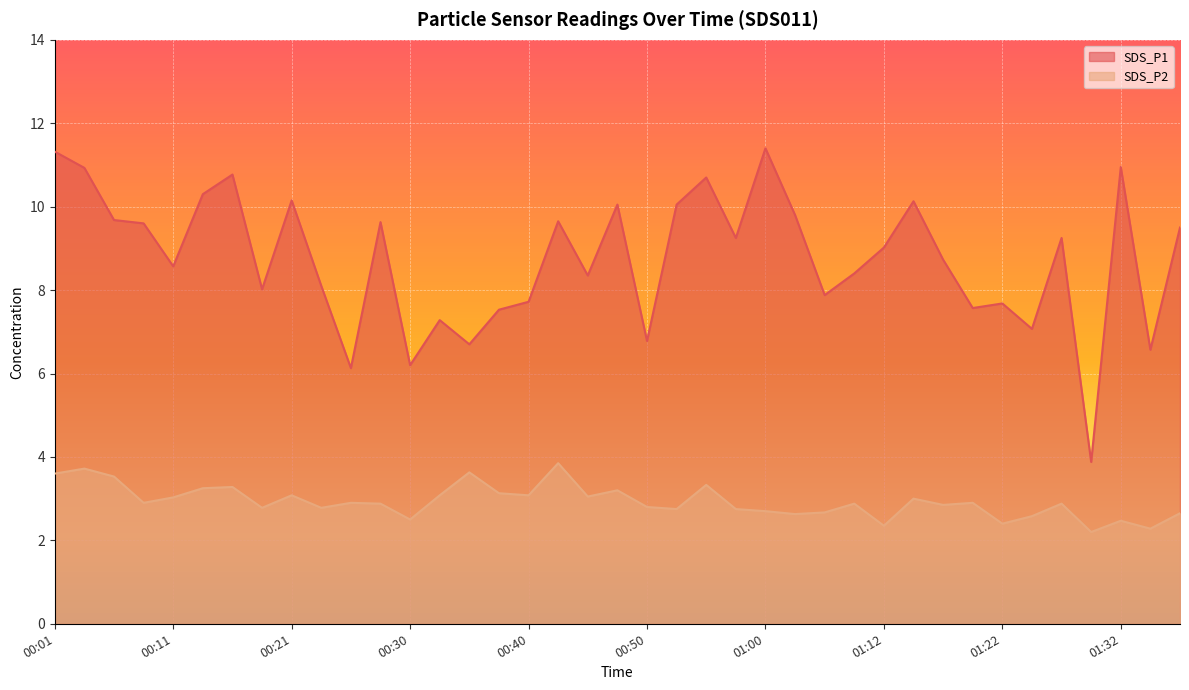

List the series in order of their peak value, lowest first.

SDS_P2, SDS_P1